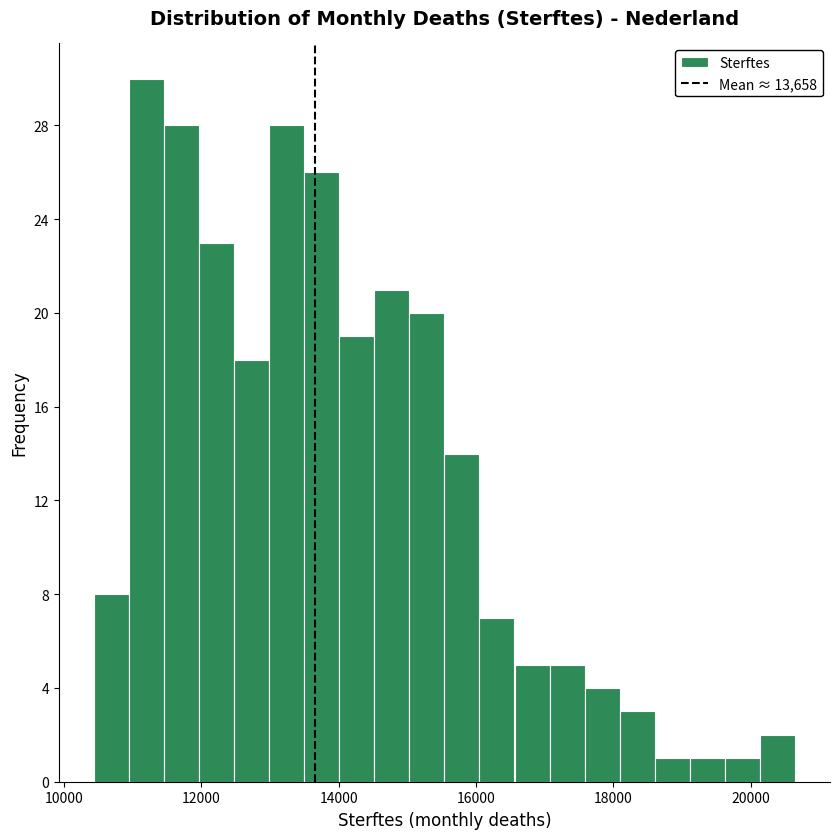

Read against the x-axis, roughly where is the centre of the tallest bar?

11200